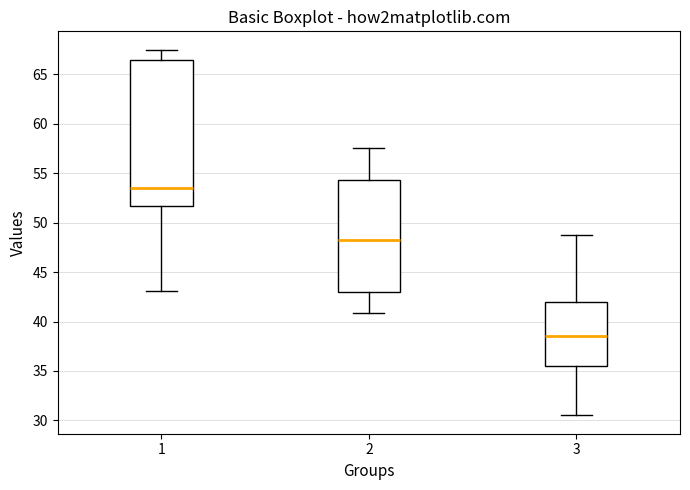

Which box's median line is the highest?

1